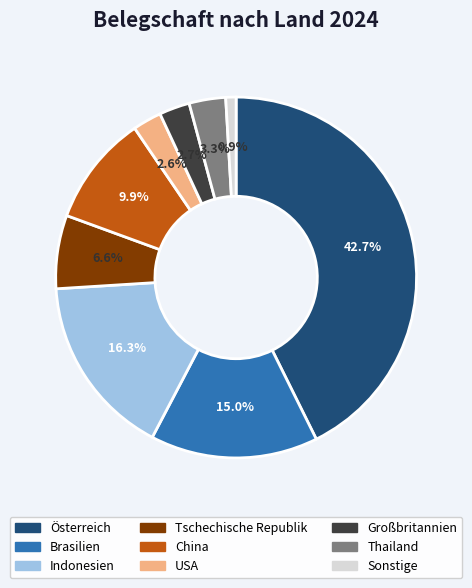

True or false: USA accounts for 3% of the total.

True